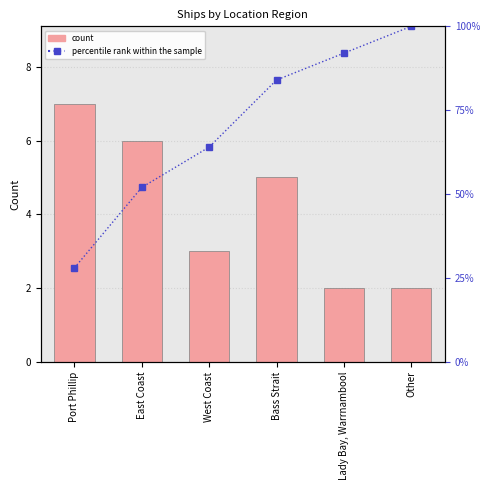

The value of percentile rank within the sample at Bass Strait is 84.0. True or false?

True